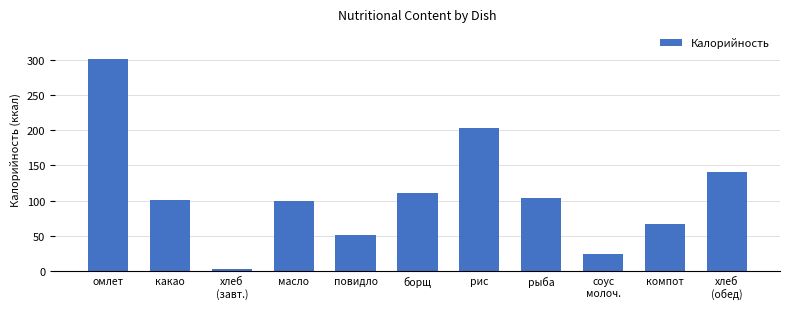

The chart shows a value of 100.4 at какао. True or false?

True